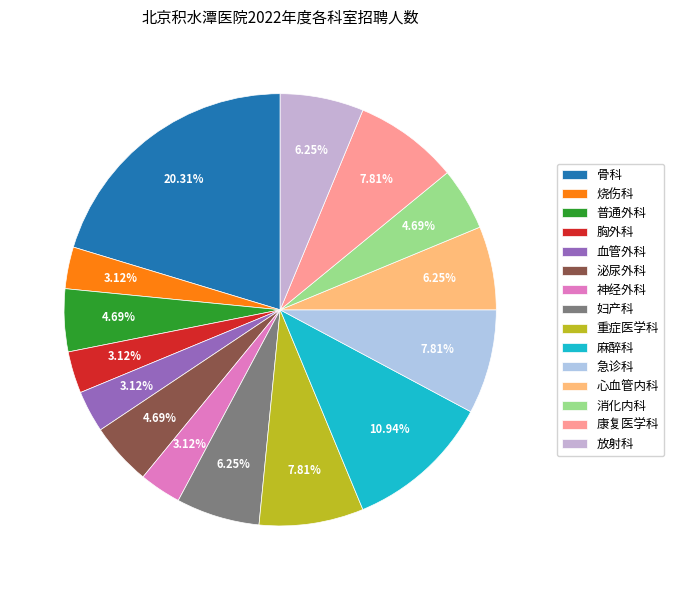

Is the sum of 烧伤科 and 血管外科 greater than half?

No